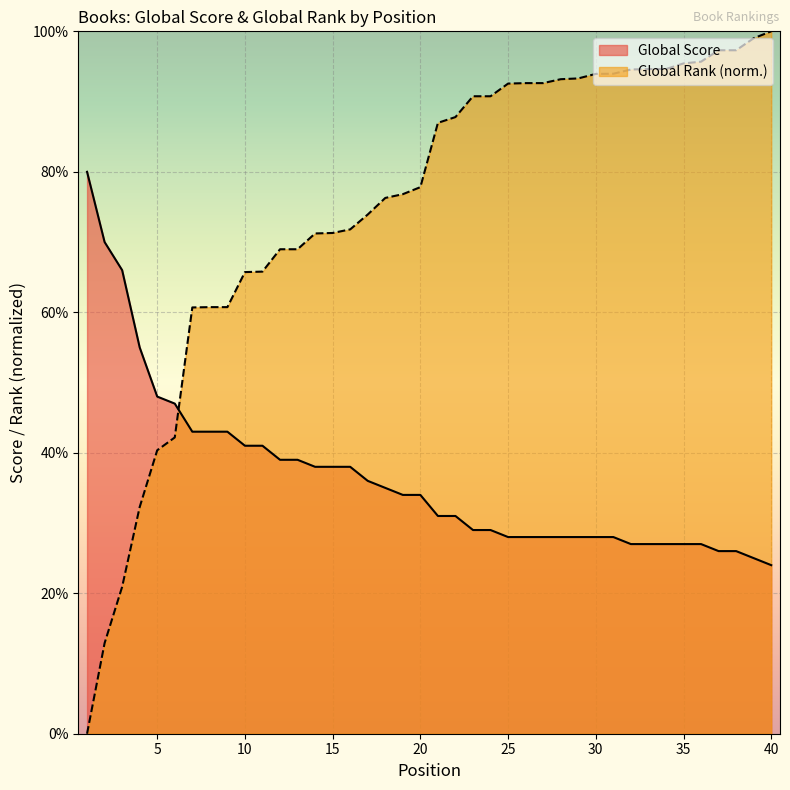

How many lines are shown in the chart?

2